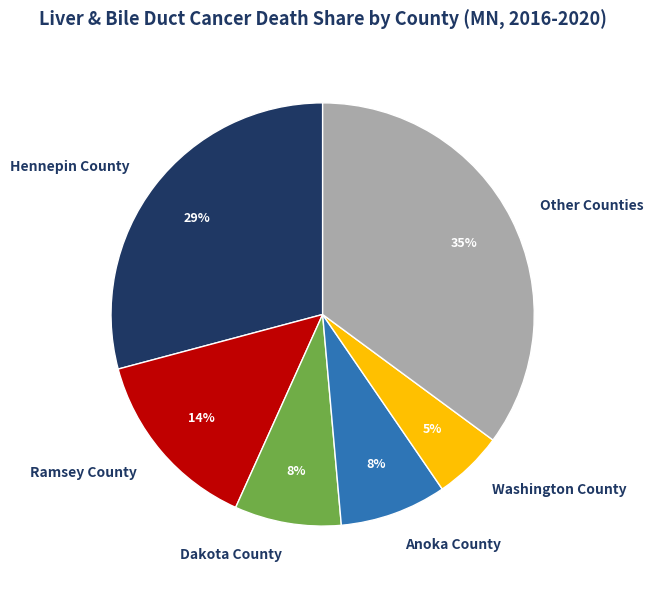

Which category has the smallest portion of the pie?

Washington County